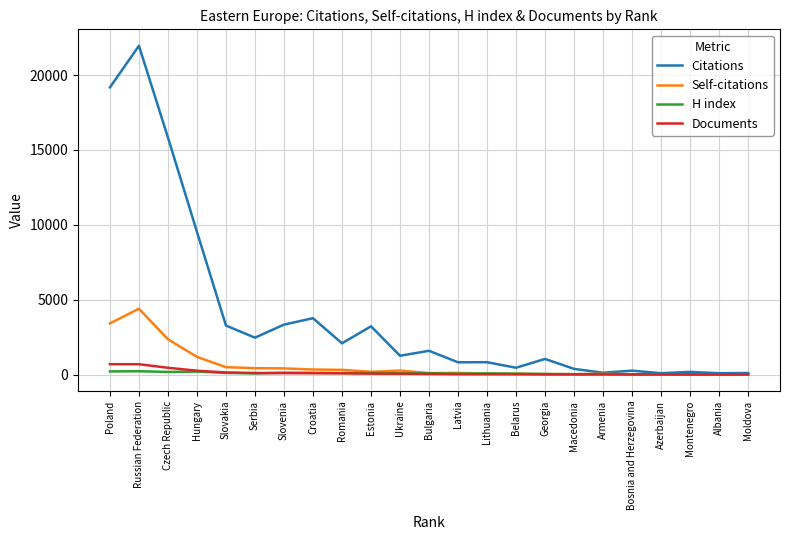

At which category is the sum across all series the highest?

Russian Federation